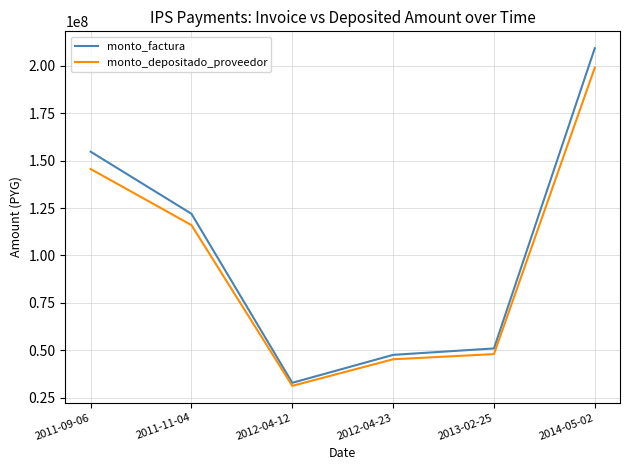

What position from the right is 2014-05-02?

1